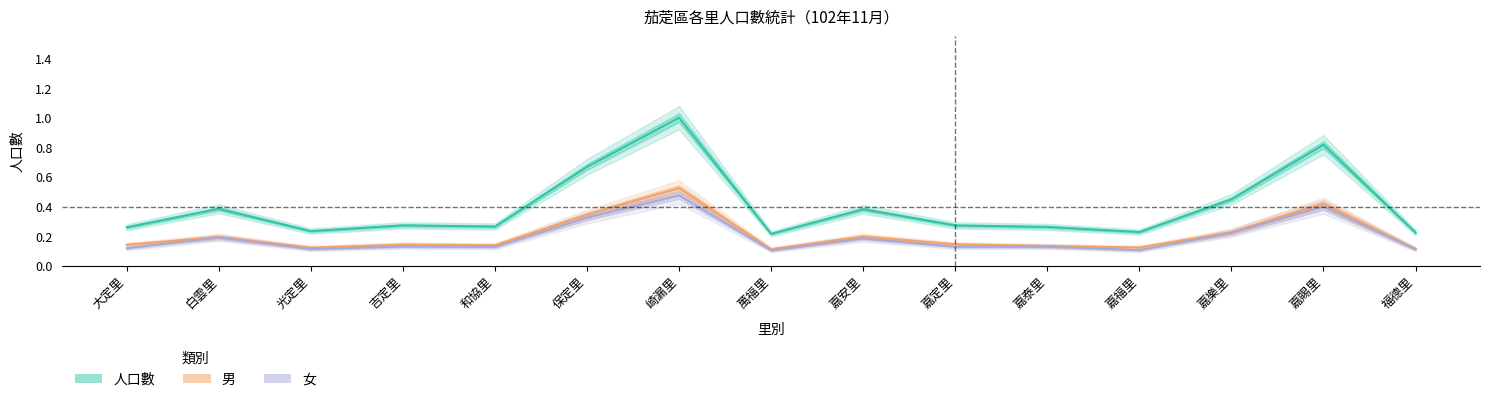

Does the chart display data point markers on the line(s)?

No